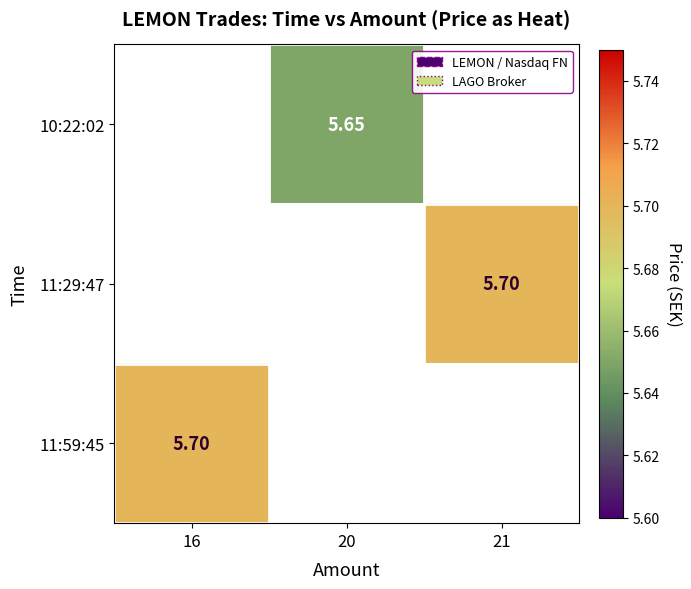

How many series are shown in this chart?

3